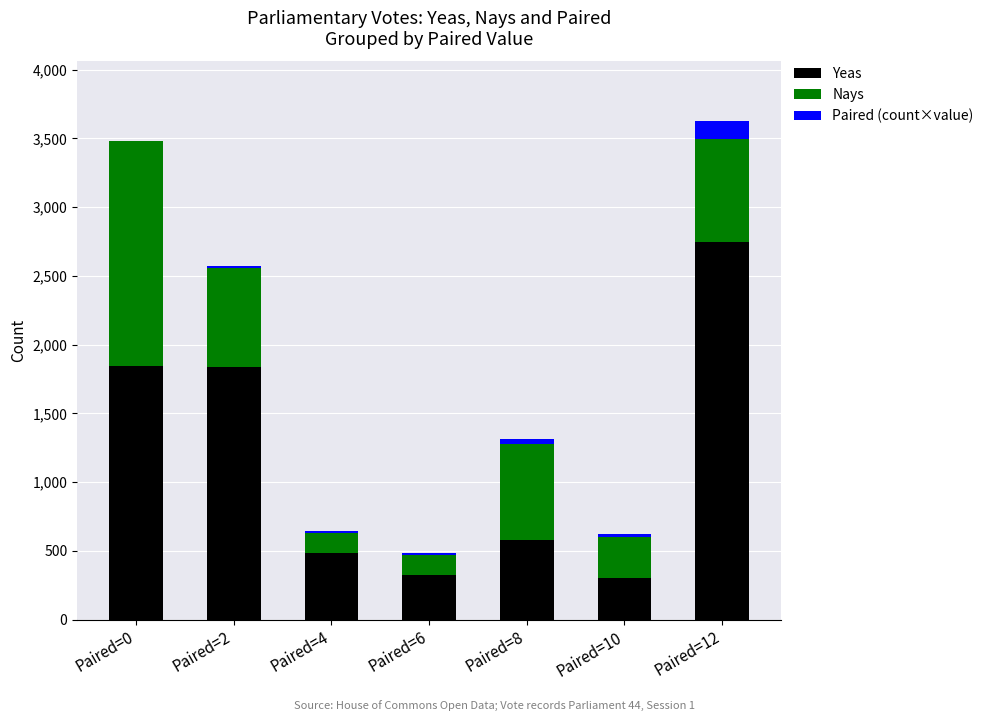

What is the highest value of the Yeas series?

2744